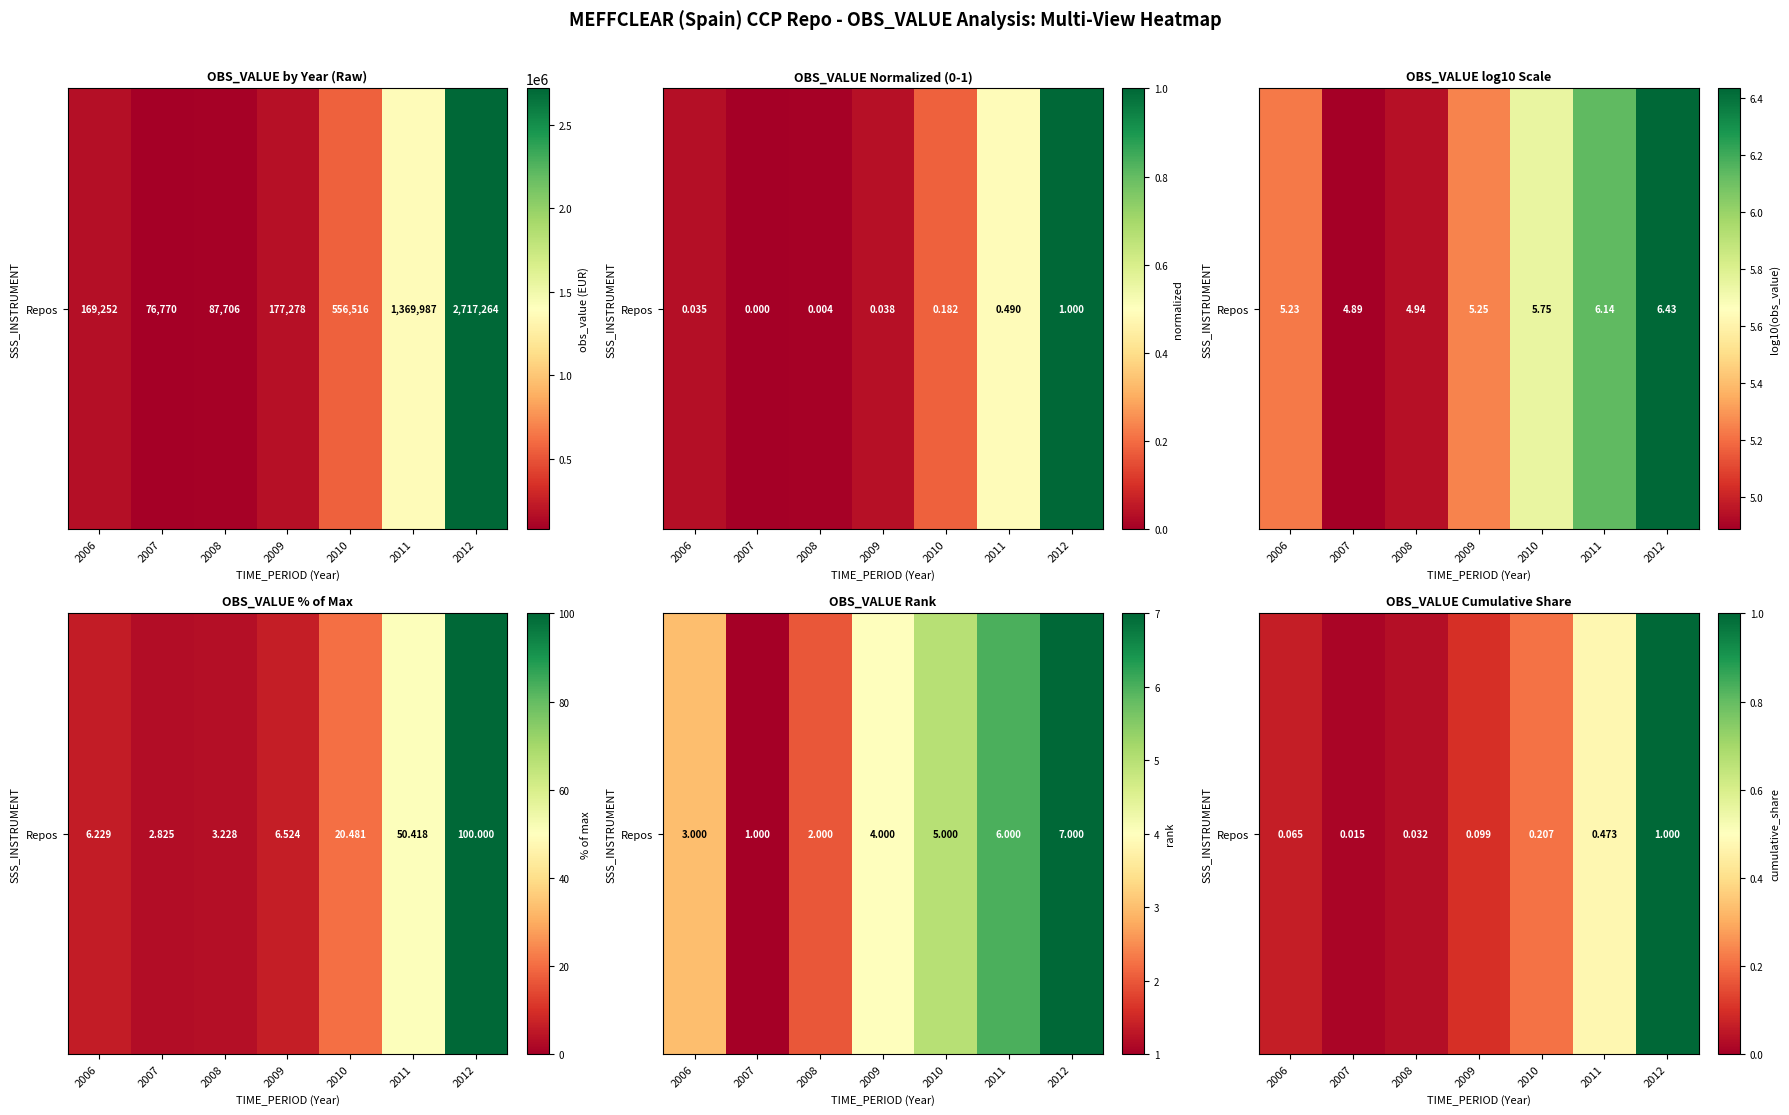

The chart shows a value of 1.0 at 2012. True or false?

True